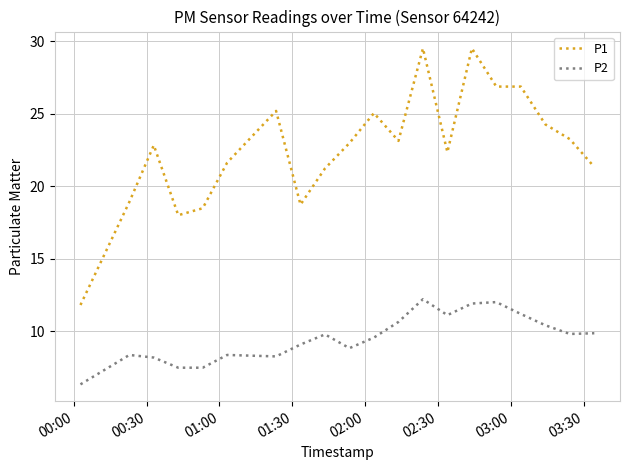

What is the minimum value shown in the chart?

6.3